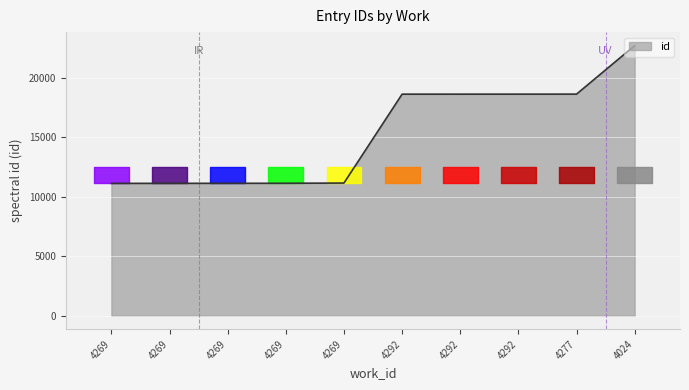

At which label does the data first exceed 18623?

4292